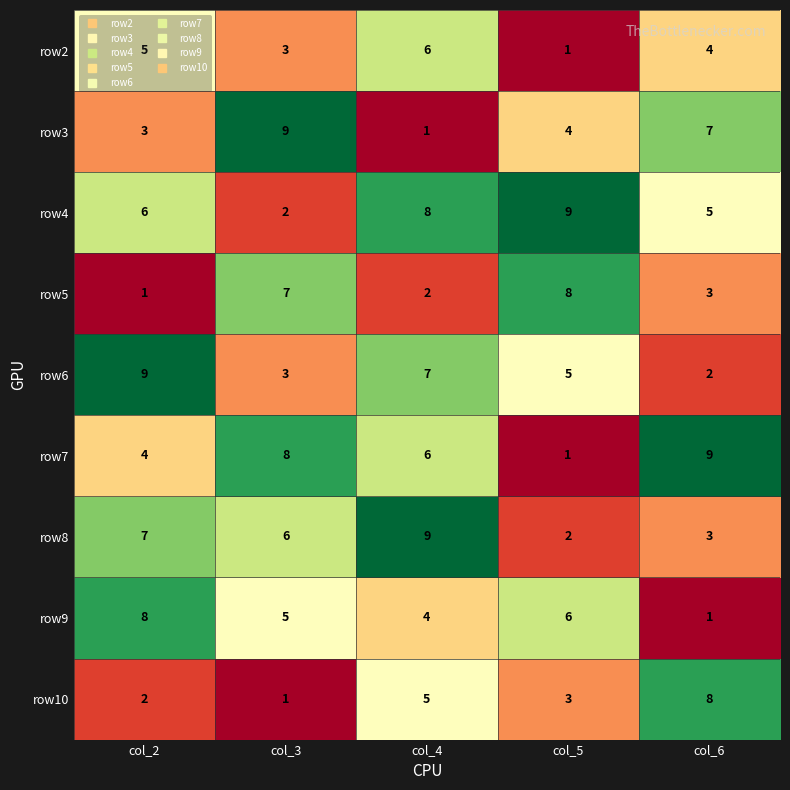

How many series are shown in this chart?

9